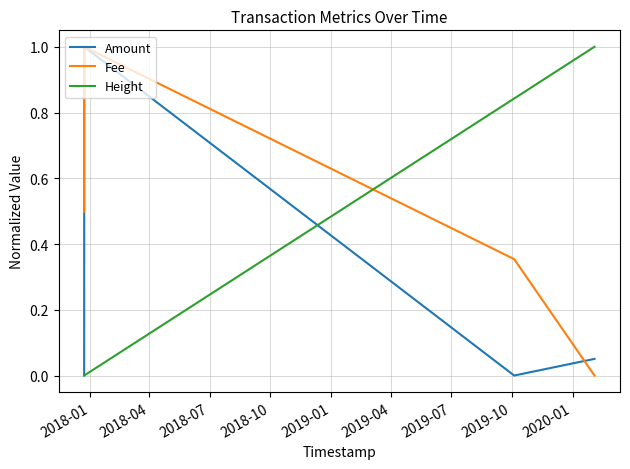

How many times do Height and Fee cross each other?

1